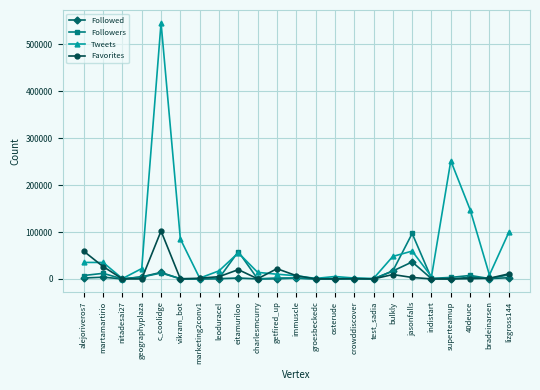

At which label does Followers first exceed 1719?

alejoriveros7